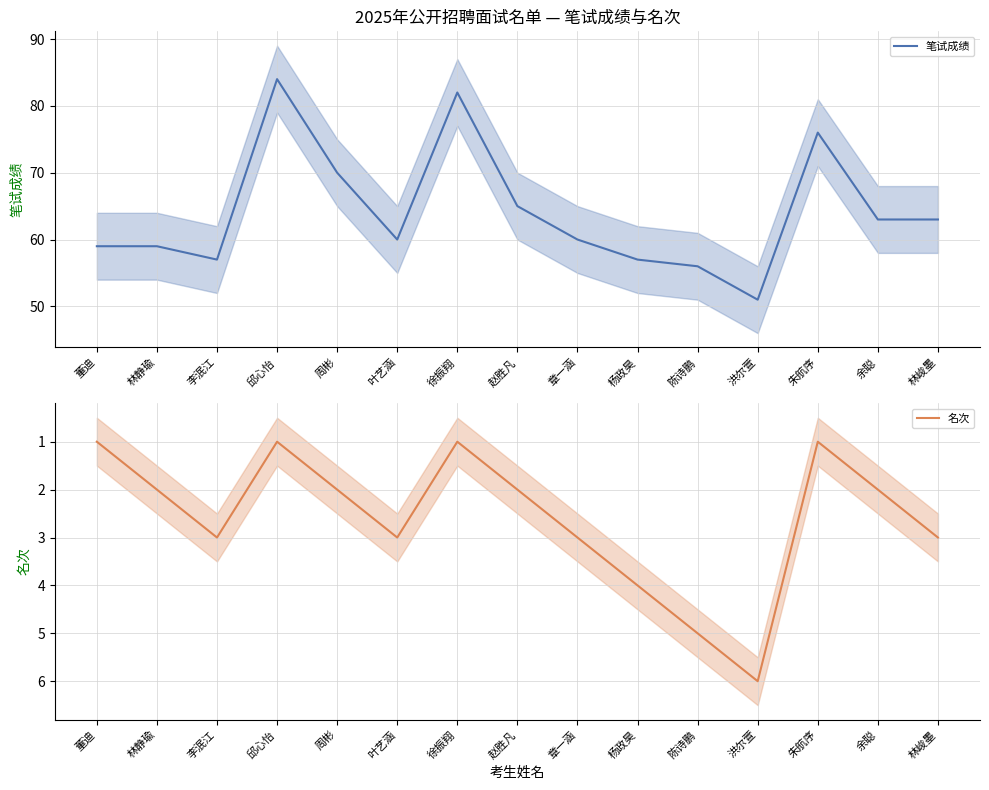

Which series has the widest spread of values?

笔试成绩